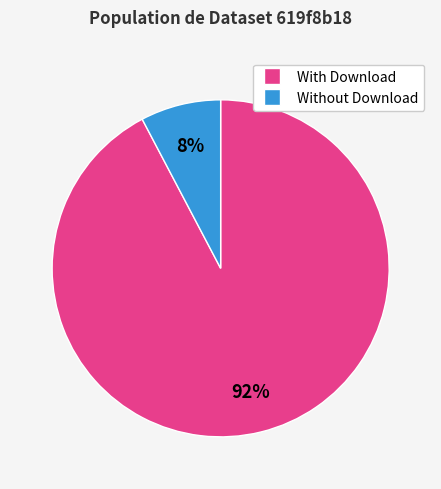

To the nearest percent, what is the average slice percentage?

50%